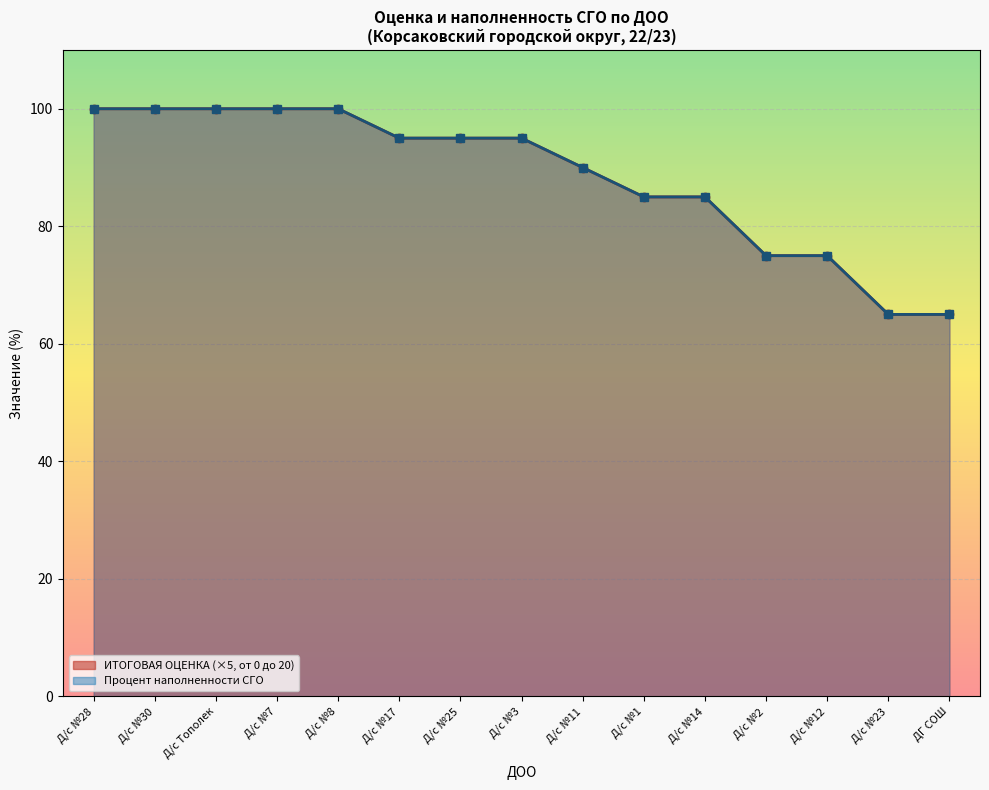

Which category has the highest value in the ИТОГОВАЯ ОЦЕНКА (от 0 до 20) series?

28